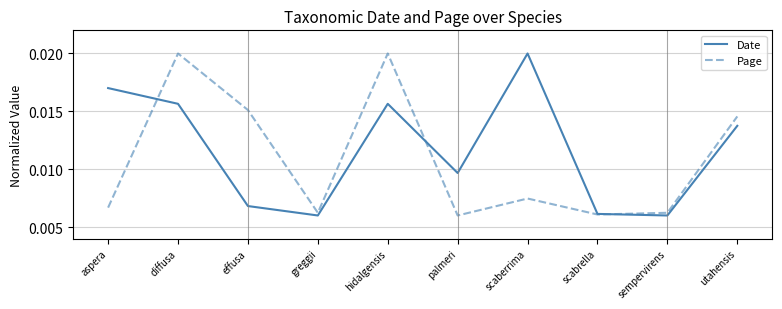

Rank the series by their average value, from highest to lowest.

Date, Page